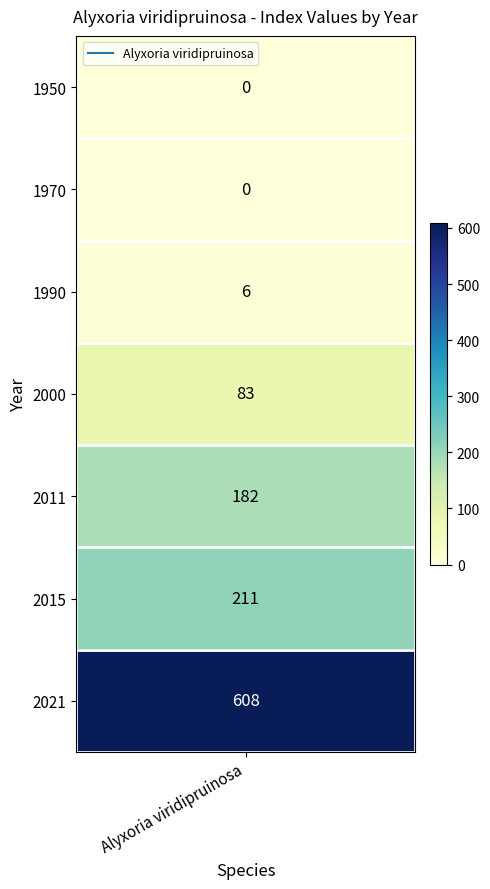

The value at 2015 is 211. True or false?

True